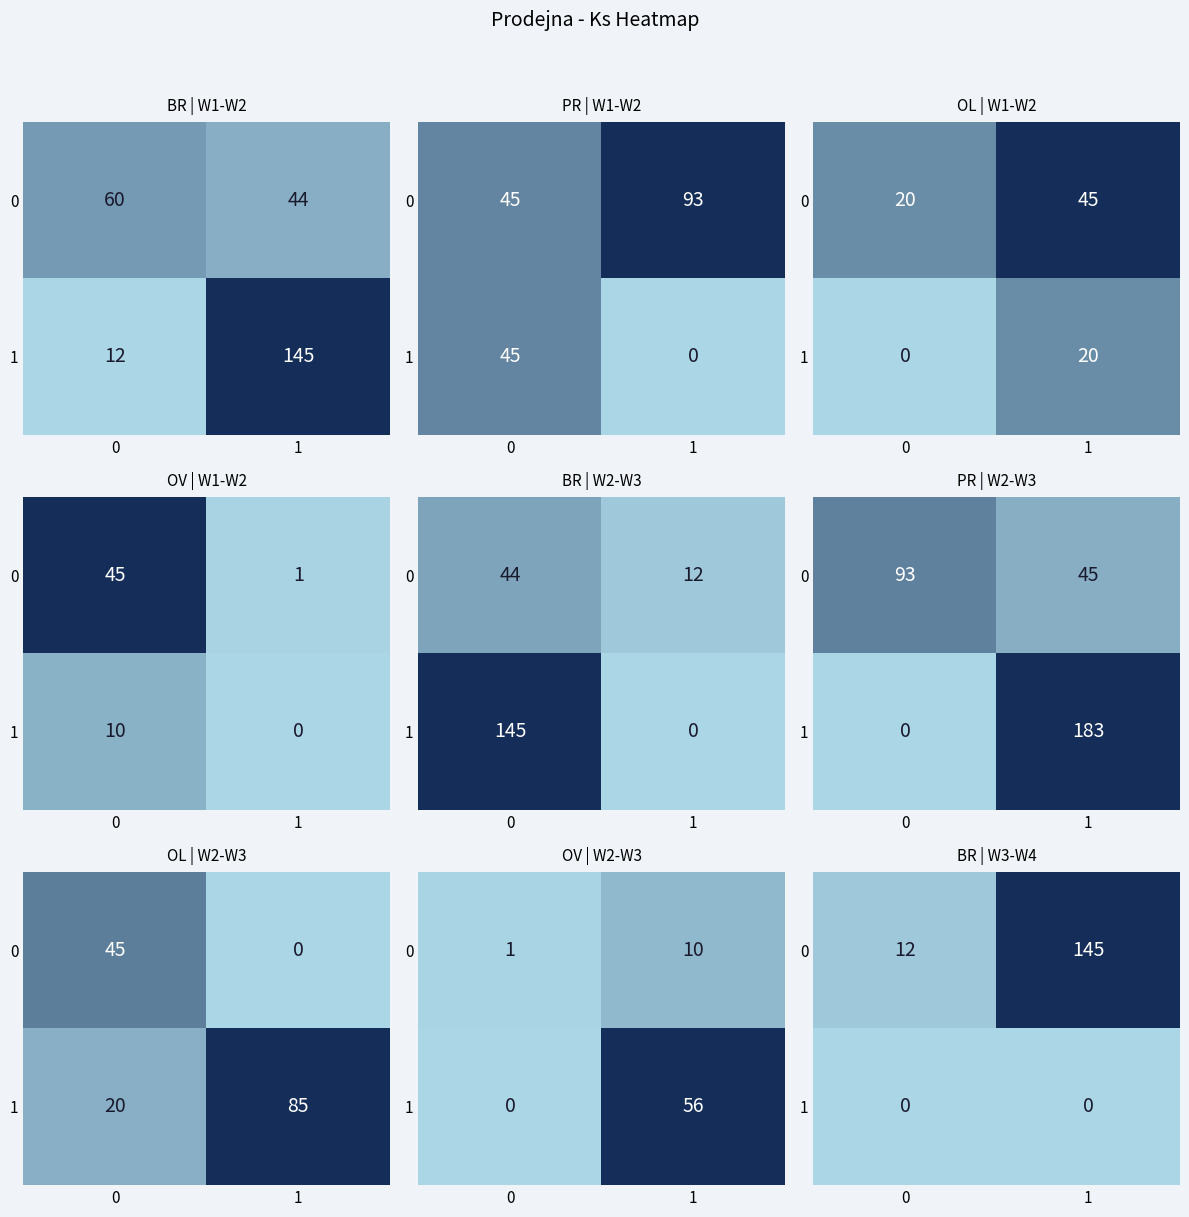

How many 0 values are between 12 and 145?

2